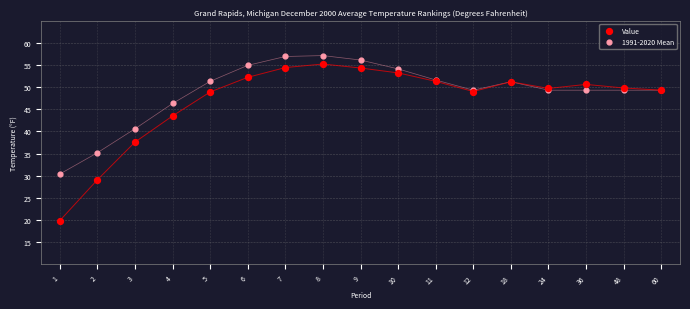

Which series has the largest Y range (max minus min)?

Value